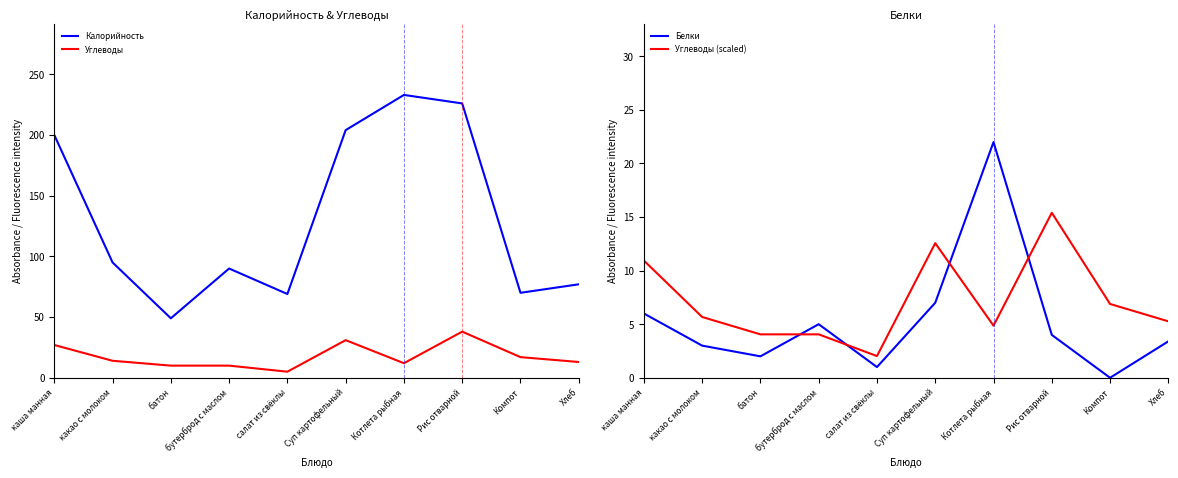

How many interior local valleys does the Калорийность series have?

3